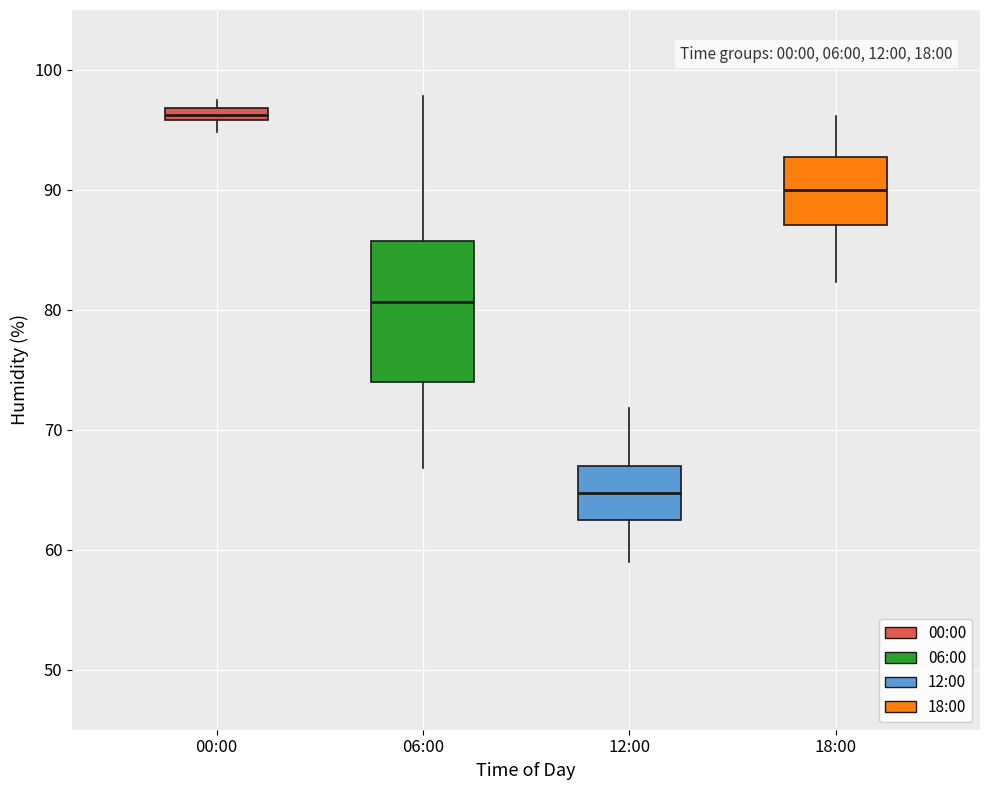

Which box is the tallest, from its lower edge to its upper edge?

06:00